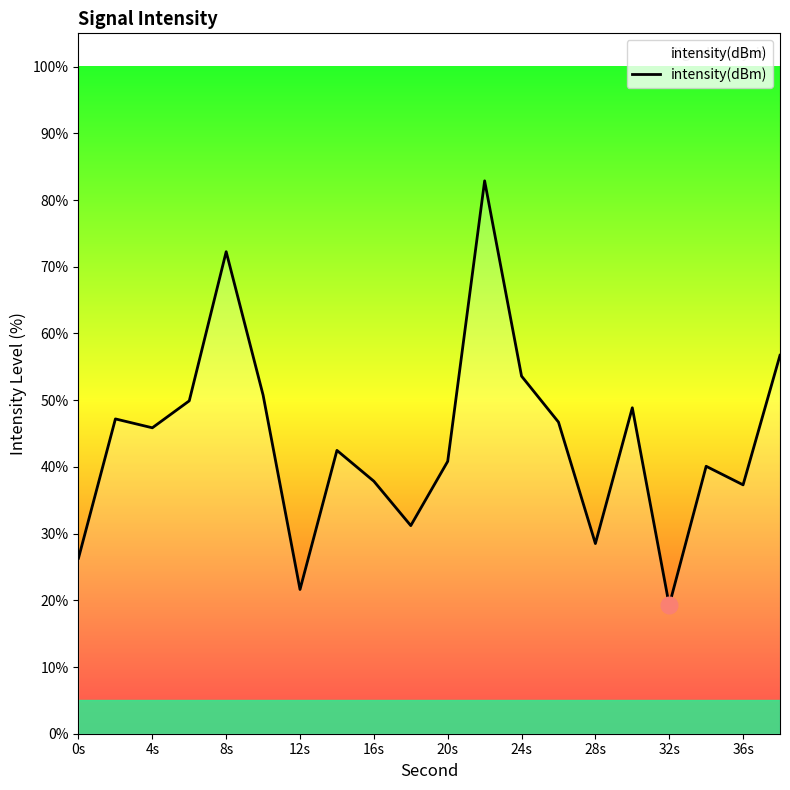

What is the difference between the maximum and minimum values?

63.6